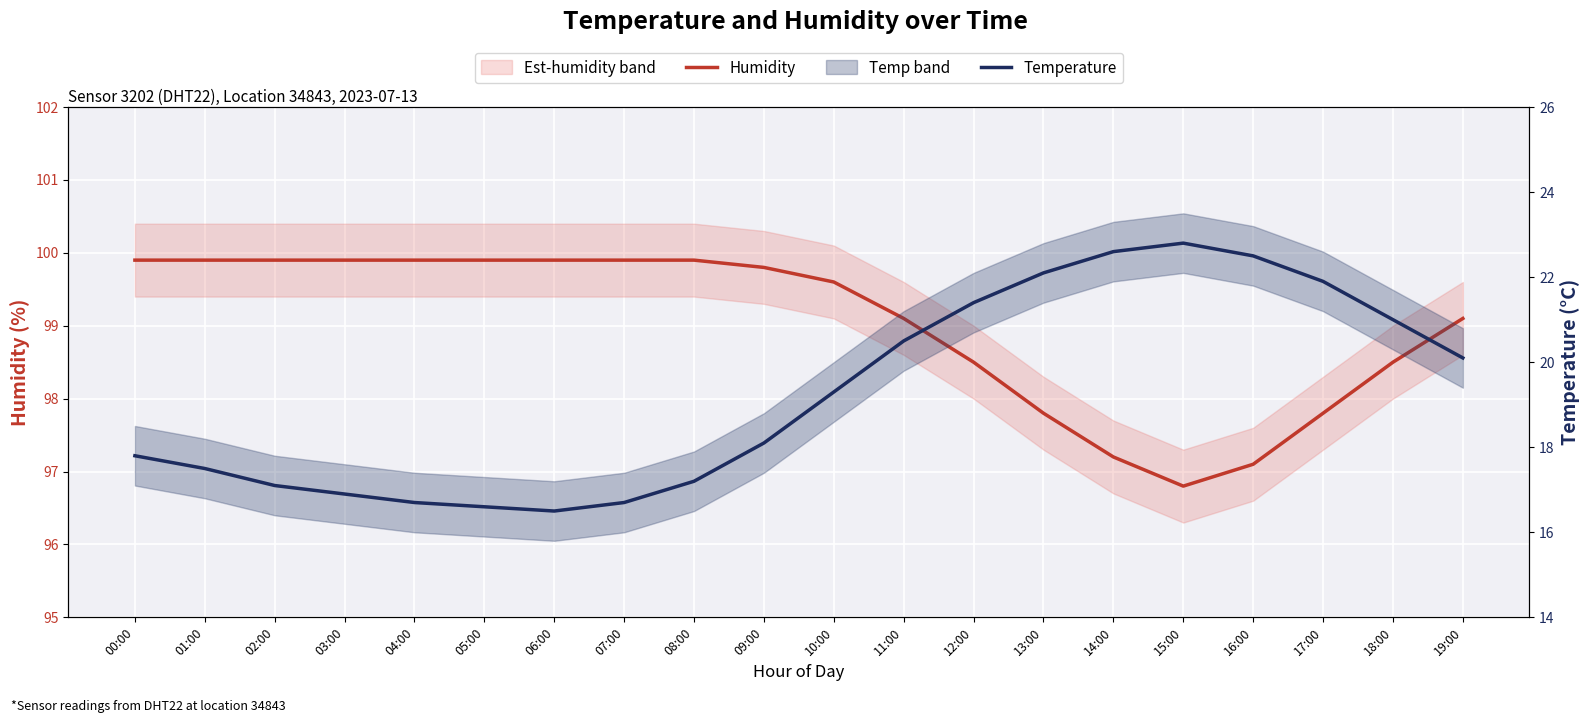

True or false: Humidity has a value of 99.9 at 08:00.

True